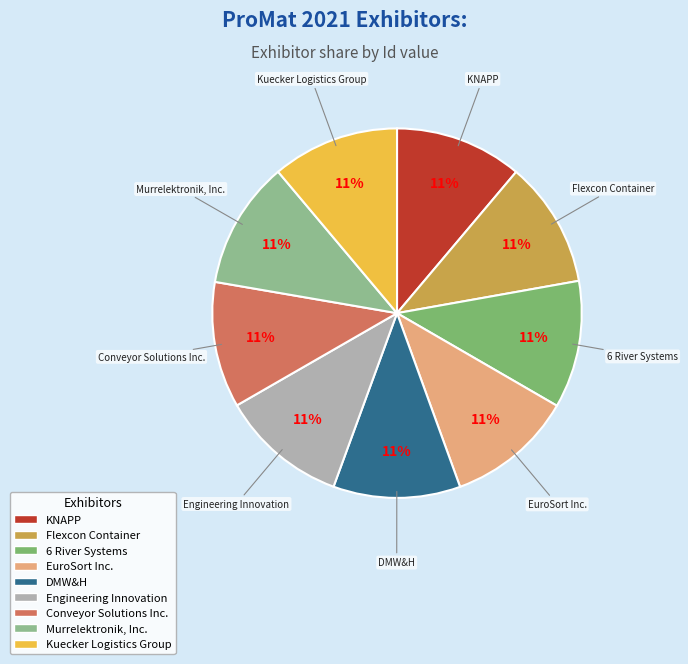

Is it true that Engineering Innovation is 11% of the pie?

True